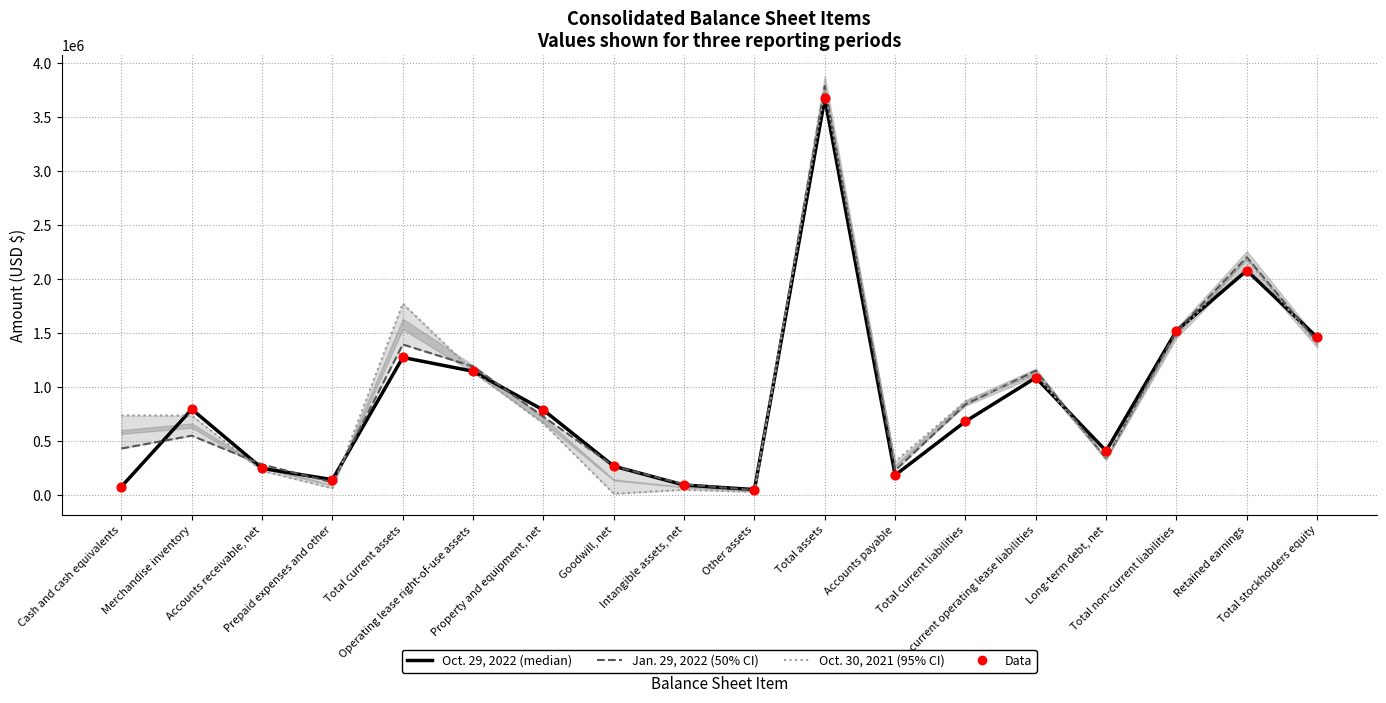

What is the total value across all series at Accounts payable?

923239